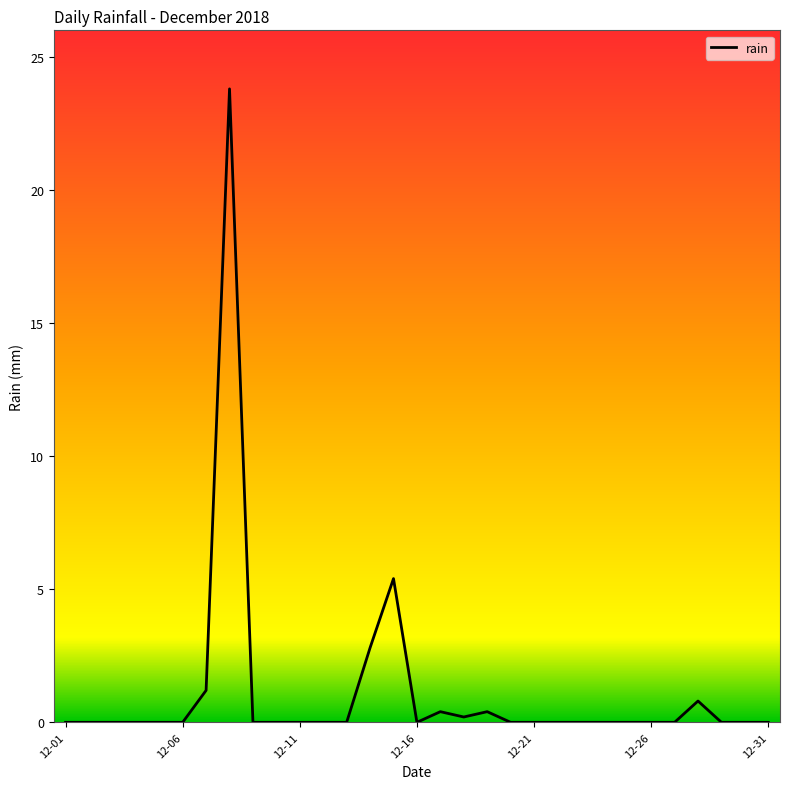

What is the difference between the maximum and minimum values?

23.8